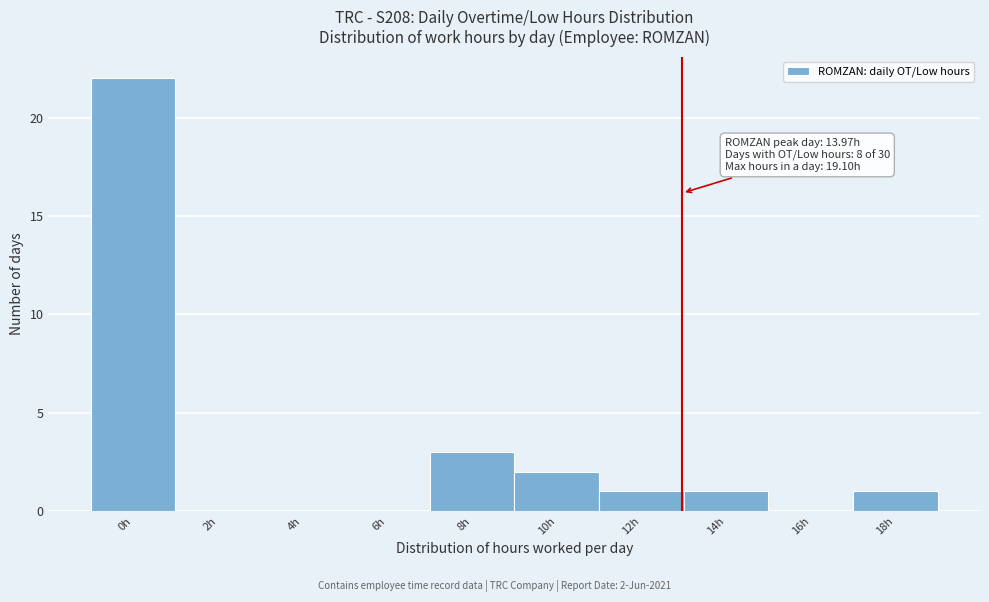

Reading left to right, list all the values displayed in this chart.

0h=22	2h=0	4h=0	6h=0	8h=3	10h=2	12h=1	14h=1	16h=0	18h=1